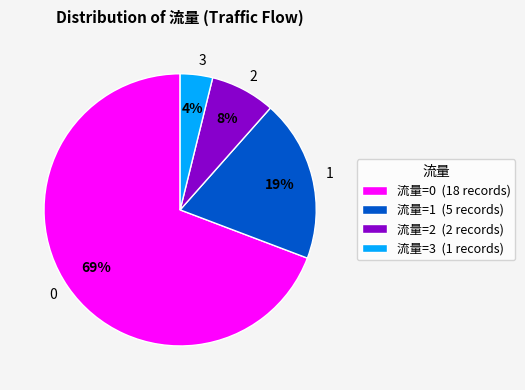

To the nearest percent, what percentage of the pie is 1?

19%